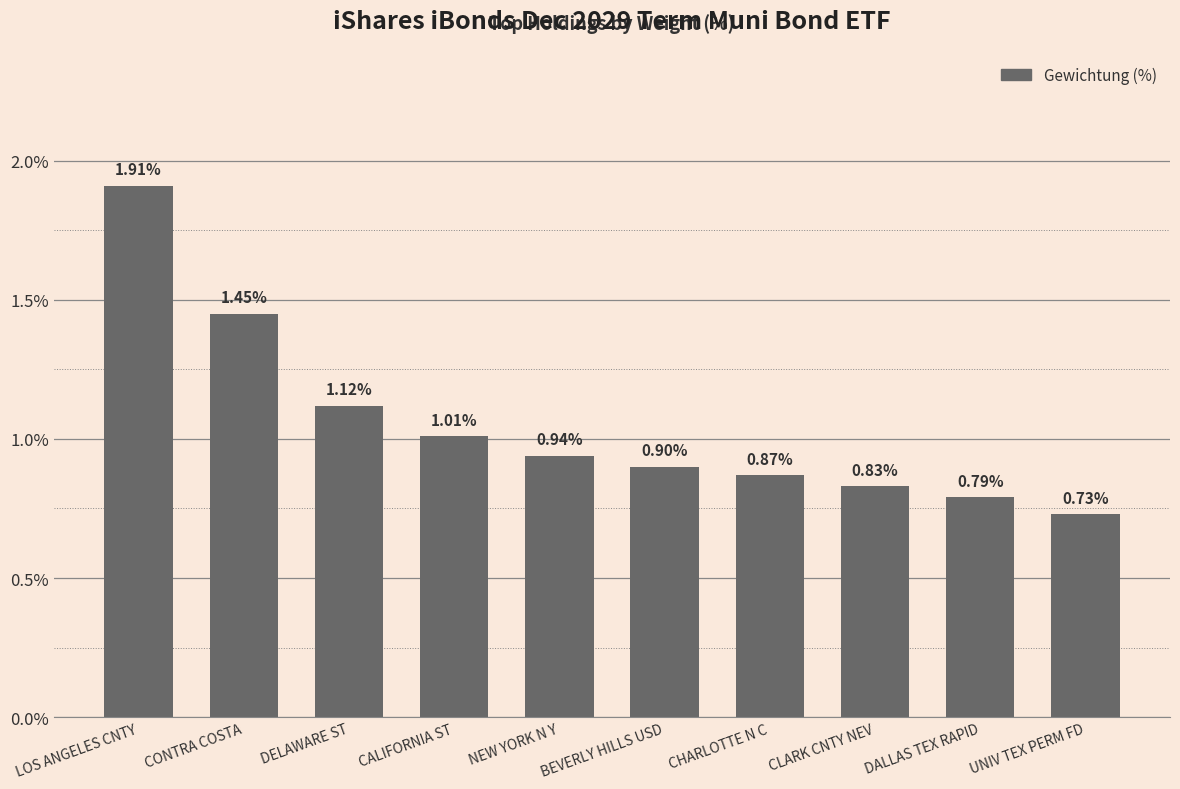

Between CHARLOTTE N C and BEVERLY HILLS USD, which is larger?

BEVERLY HILLS USD